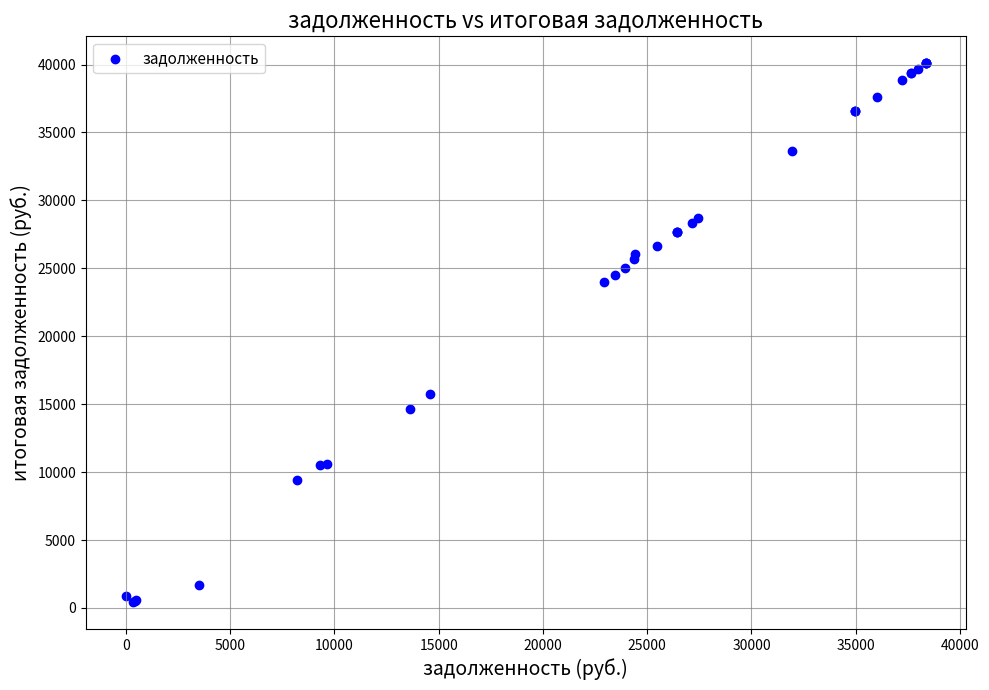

What Y value in the scatter plot is closest to 20265?

23985.6